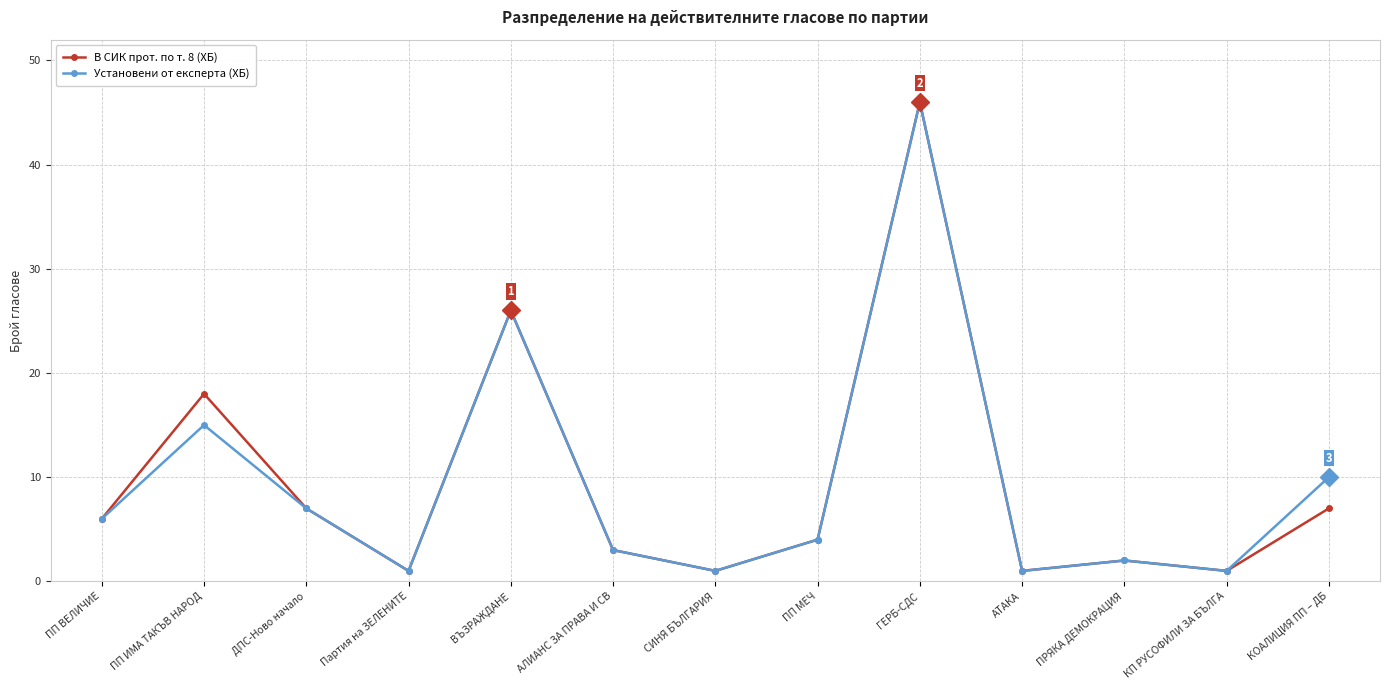

Between ДПС-Ново начало and КОАЛИЦИЯ ПП – ДБ, which series saw the biggest shift?

Установени от експерта (ХБ)